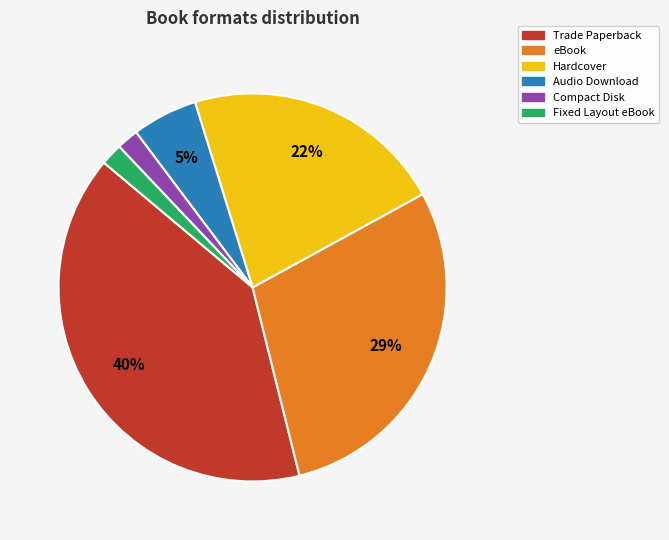

How many segments does this pie chart have?

6